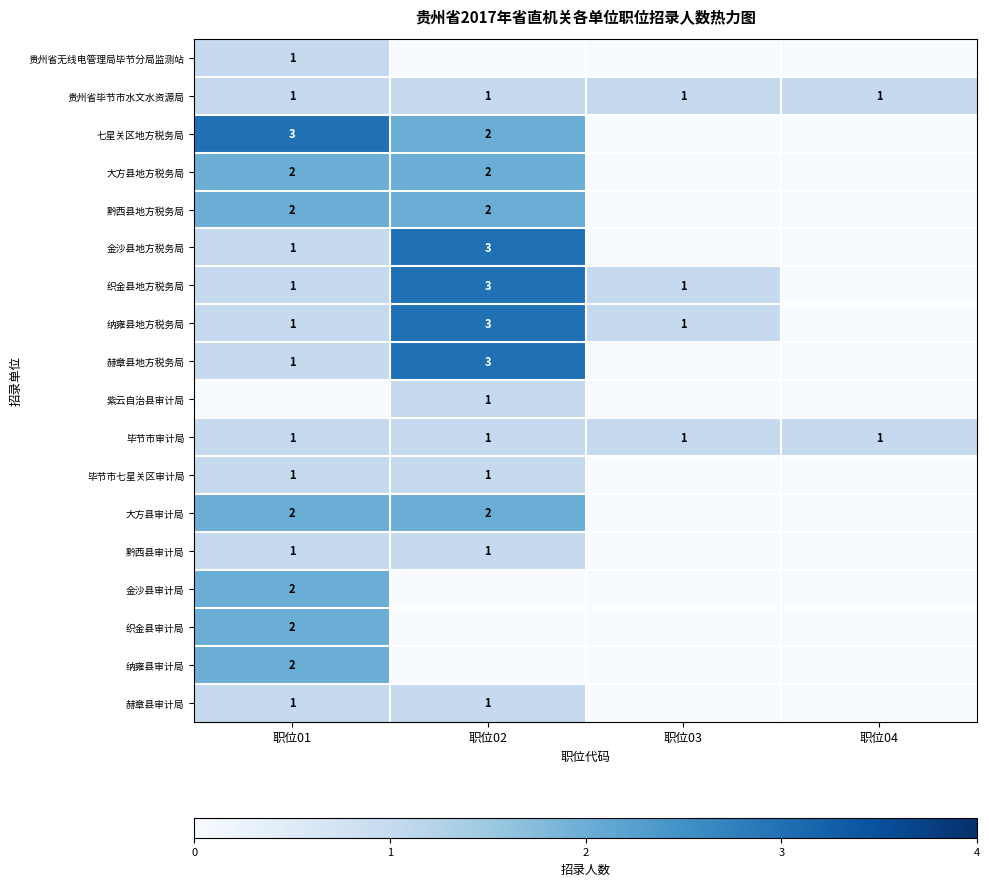

Is the value of 毕节市审计局 at 职位04 greater than the value of 金沙县审计局 at 职位01?

No